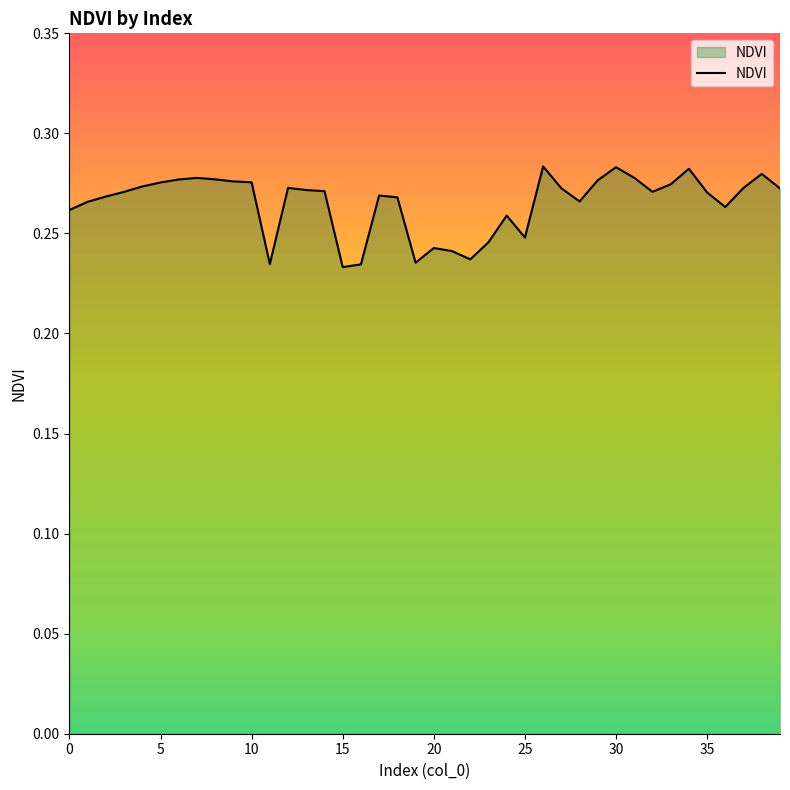

Count the values in the range 0 to 1.

40